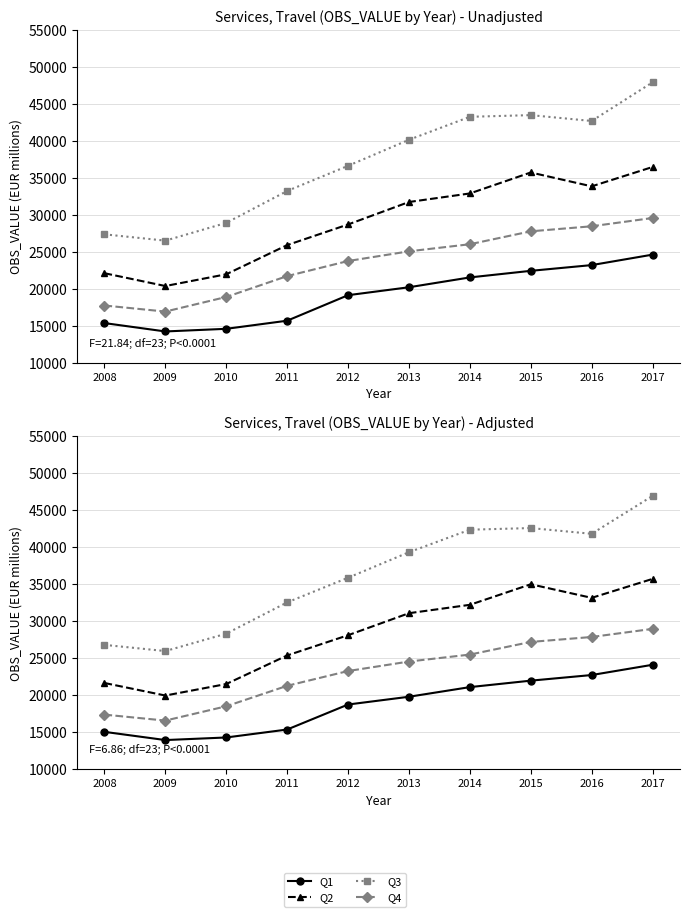

Which series has the largest total across all categories?

Q3